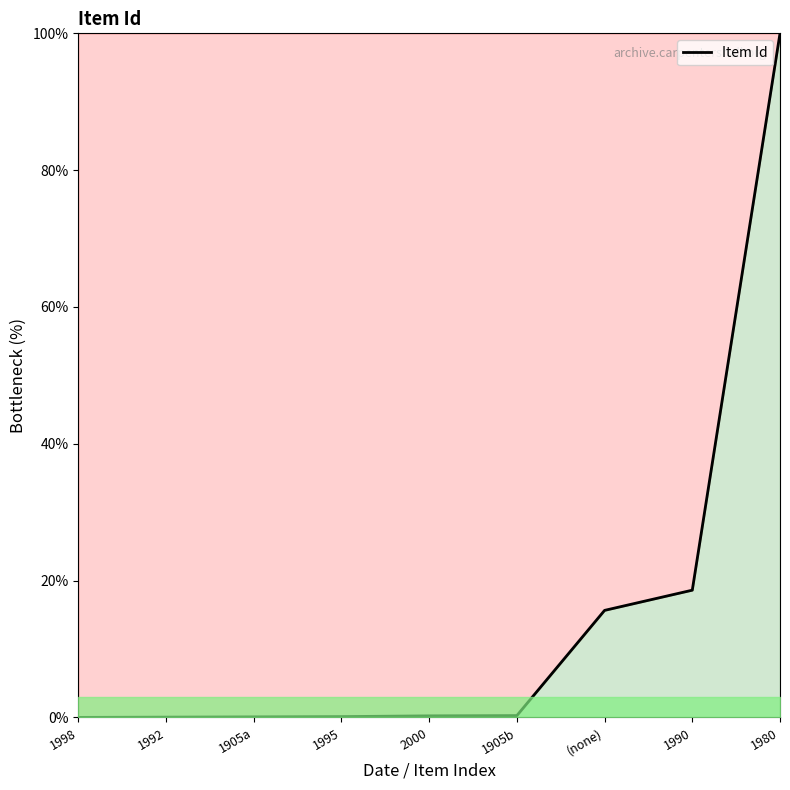

The chart shows a value of 8.7 at 1990. True or false?

False